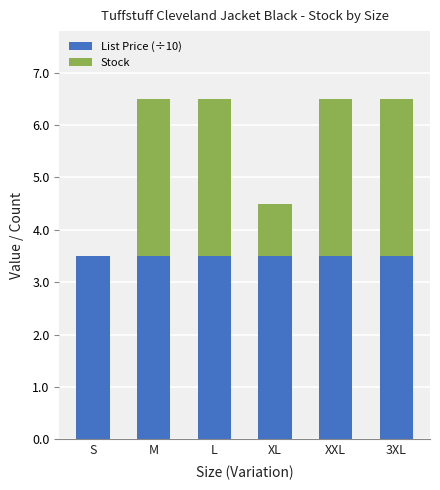

What is the average value of the List Price (÷10) series?

3.5